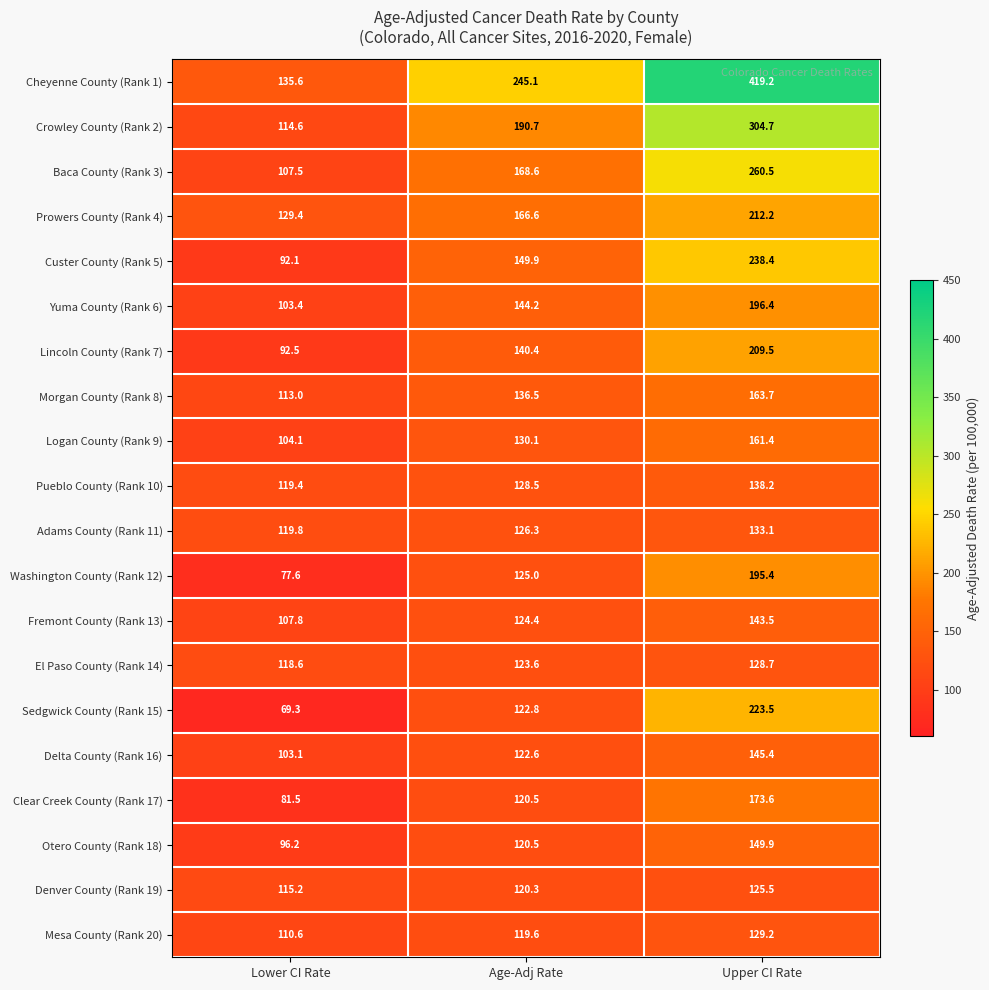

At which category is the sum across all series the highest?

Upper CI Rate